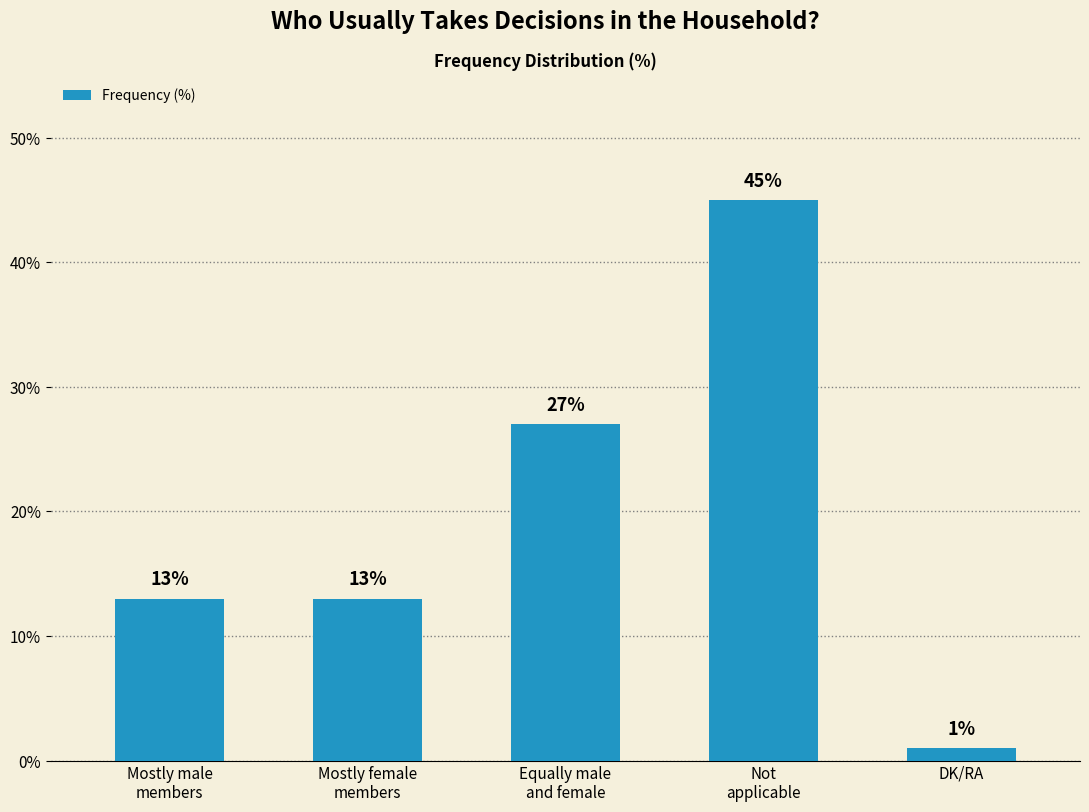

Which label corresponds to the smallest value in the chart?

DK/RA